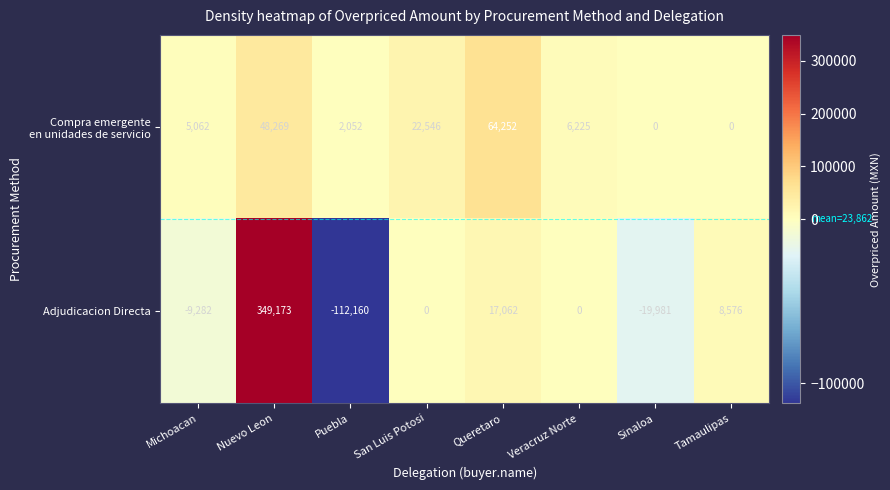

What is the lowest value of the Adjudicacion Directa series?

-112160